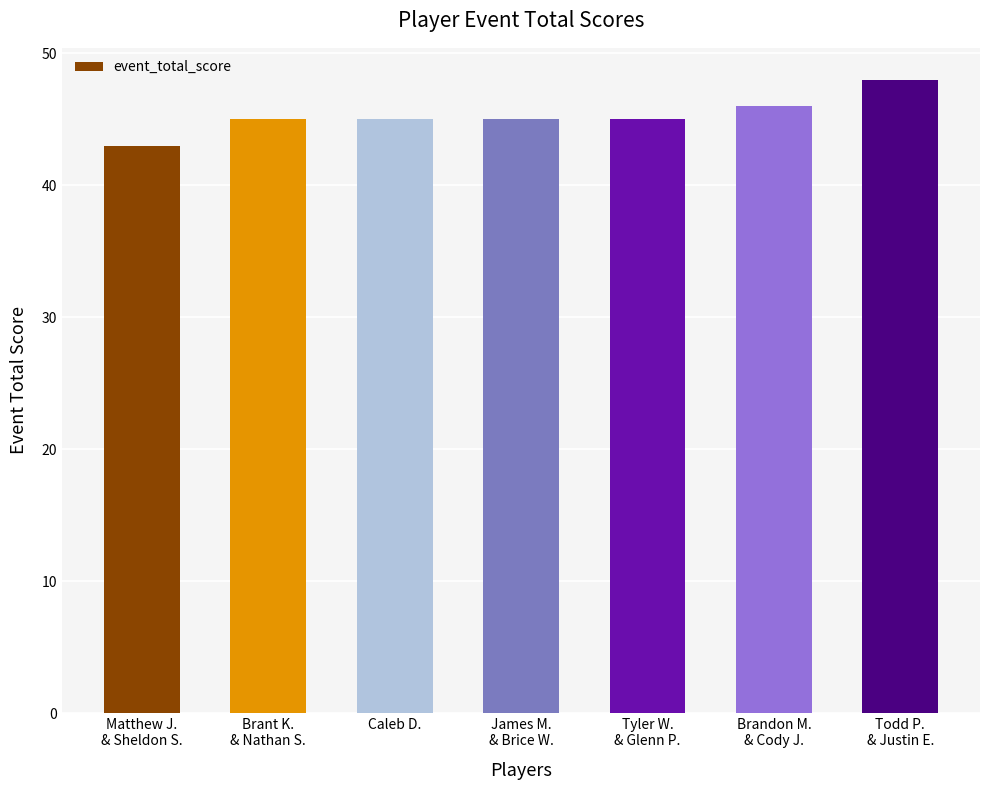

Which has a higher value, Todd P.
& Justin E. or Brandon M.
& Cody J.?

Todd P.
& Justin E.